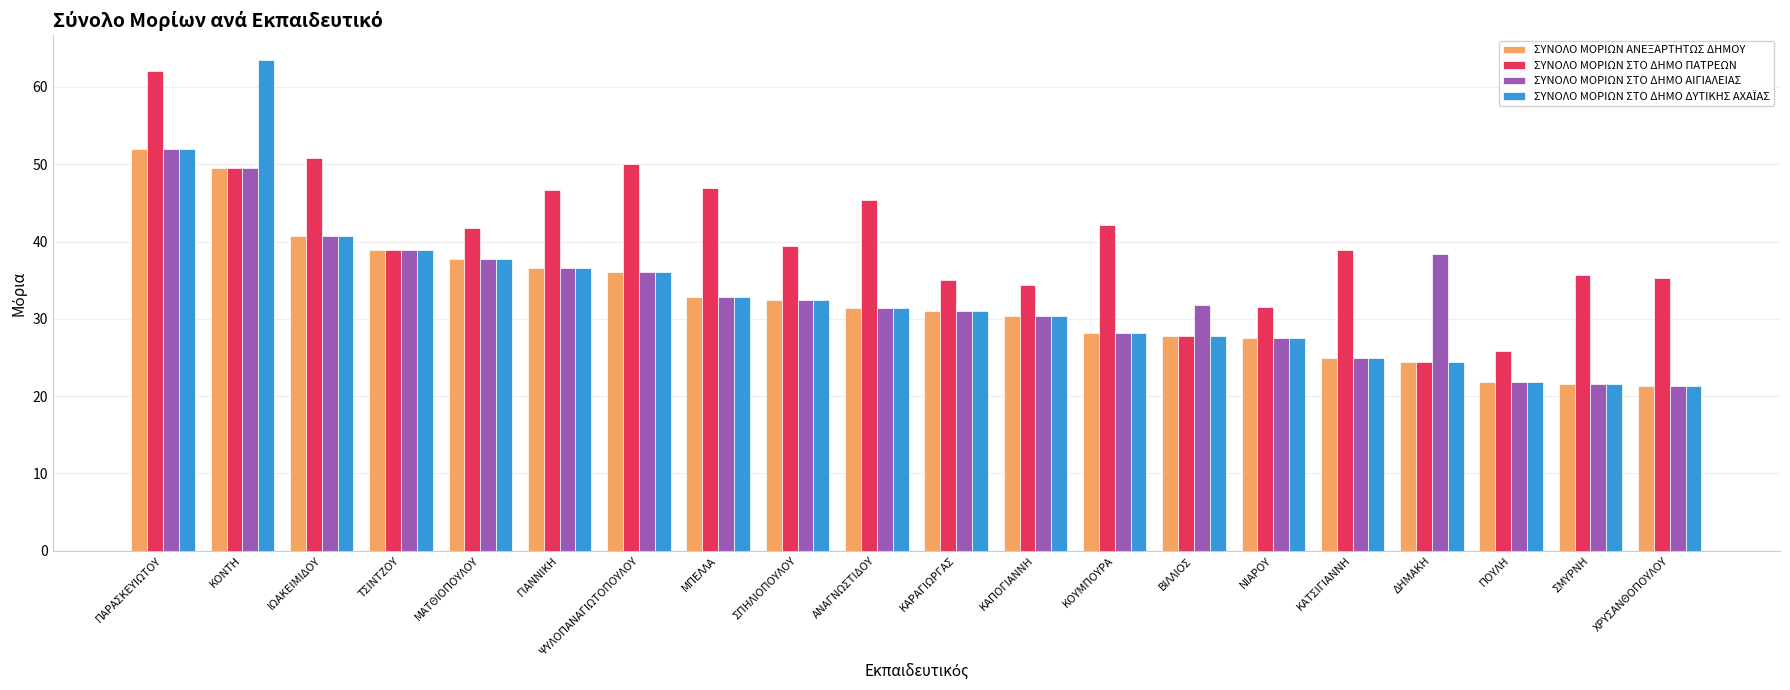

Read the ΣΥΝΟΛΟ ΜΟΡΙΩΝ ΣΤΟ ΔΗΜΟ ΠΑΤΡΕΩΝ value at ΚΑΠΟΓΙΑΝΝΗ.

34.4